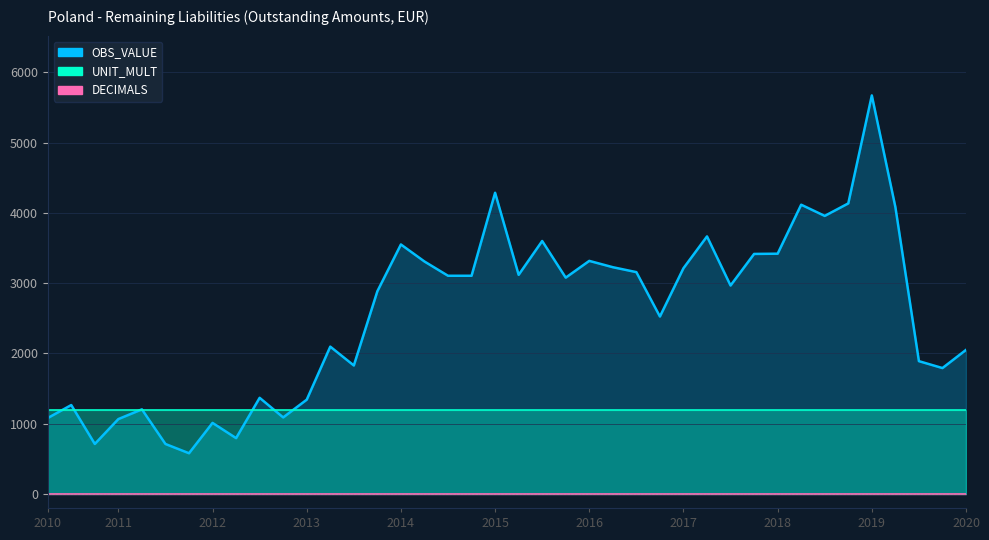

Rank the series by their maximum value, from highest to lowest.

OBS_VALUE, UNIT_MULT, DECIMALS